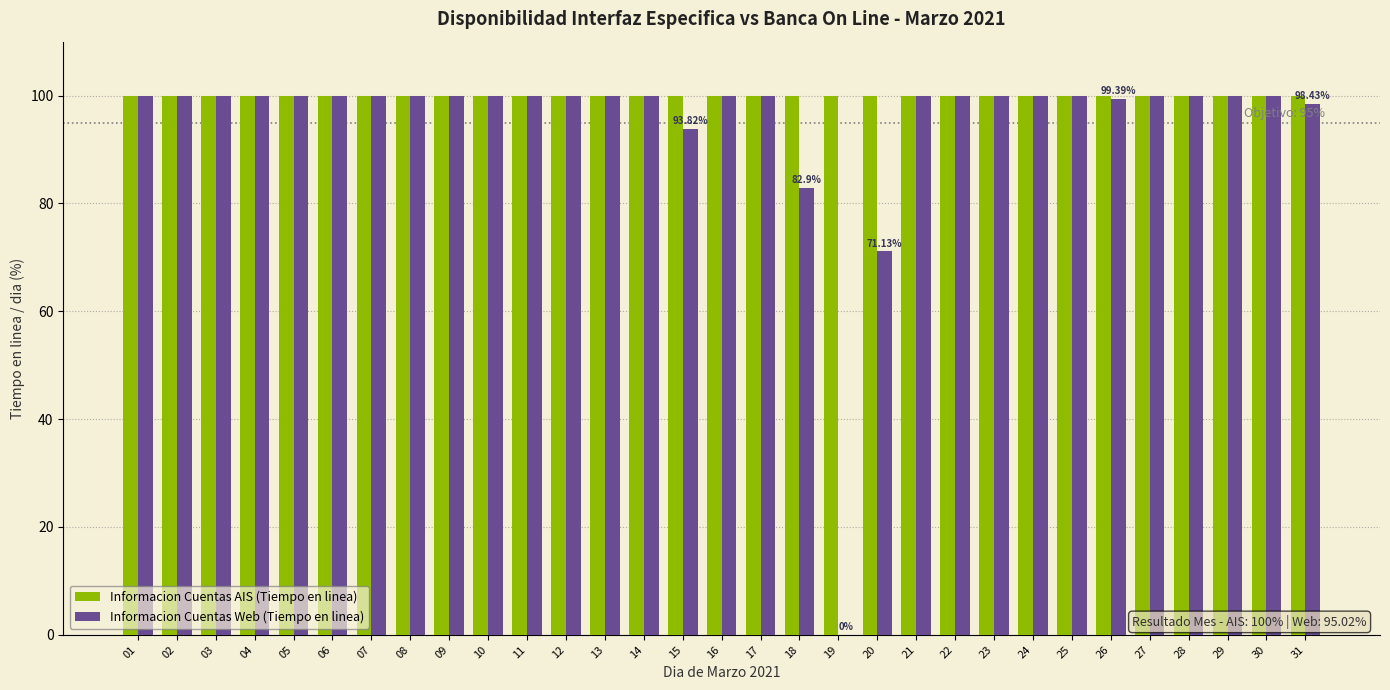

What is the sum of all Informacion Cuentas AIS (Tiempo en linea) values?

3100.0